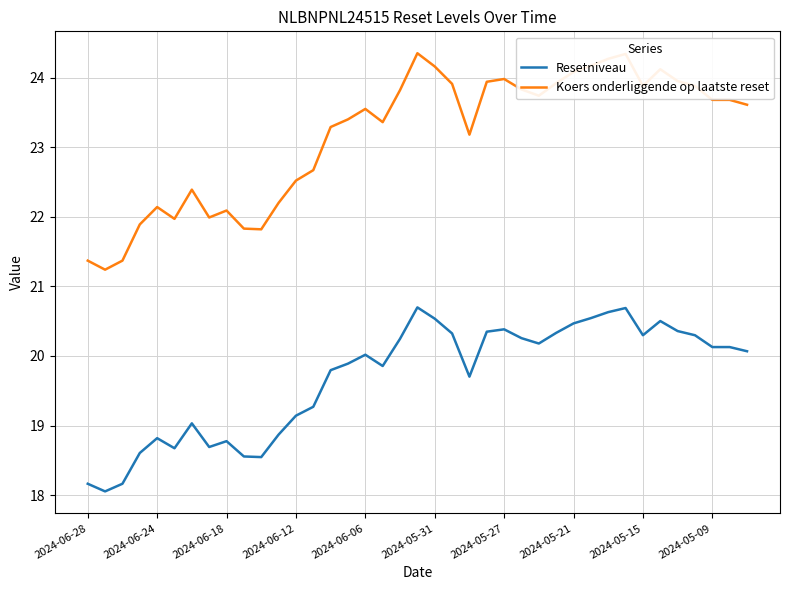

What is the difference between the maximum and minimum values in the Koers onderliggende op laatste reset series?

3.1